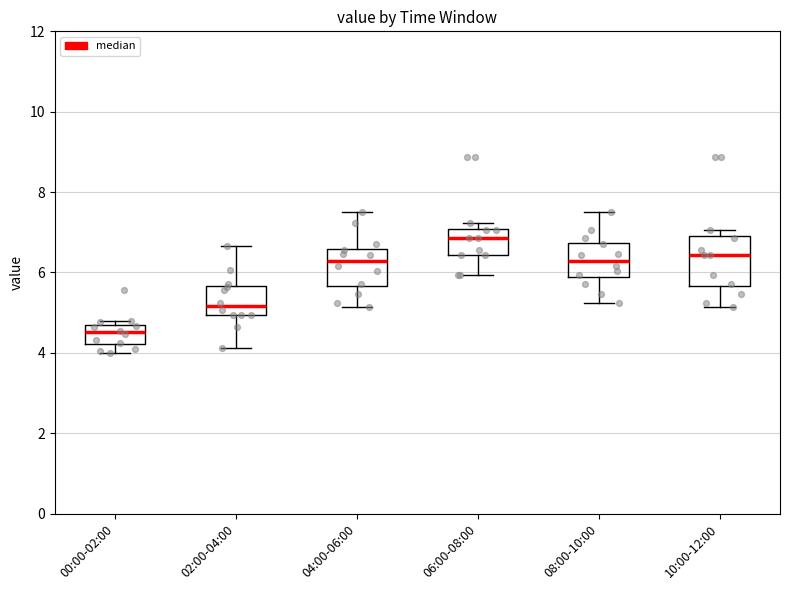

Reading left to right, read every box against the y-axis: the position of its median line, the range the box covers, and the ends of its whiskers. The values are not printed on the chart, so give them approximately, as read against the axis.

00:00-02:00: median 4.6, box 4.2 to 4.8, whiskers 4.0 to 4.8 (just above the box's upper edge)
02:00-04:00: median 5.2, box 5.0 to 5.6, whiskers 4.2 to 6.6
04:00-06:00: median 6.2, box 5.6 to 6.6, whiskers 5.2 to 7.6
06:00-08:00: median 6.8, box 6.4 to 7.0, whiskers 6.0 to 7.2
08:00-10:00: median 6.2, box 5.8 to 6.8, whiskers 5.2 to 7.6
10:00-12:00: median 6.4, box 5.6 to 7.0, whiskers 5.2 to 7.0 (just above the box's upper edge)